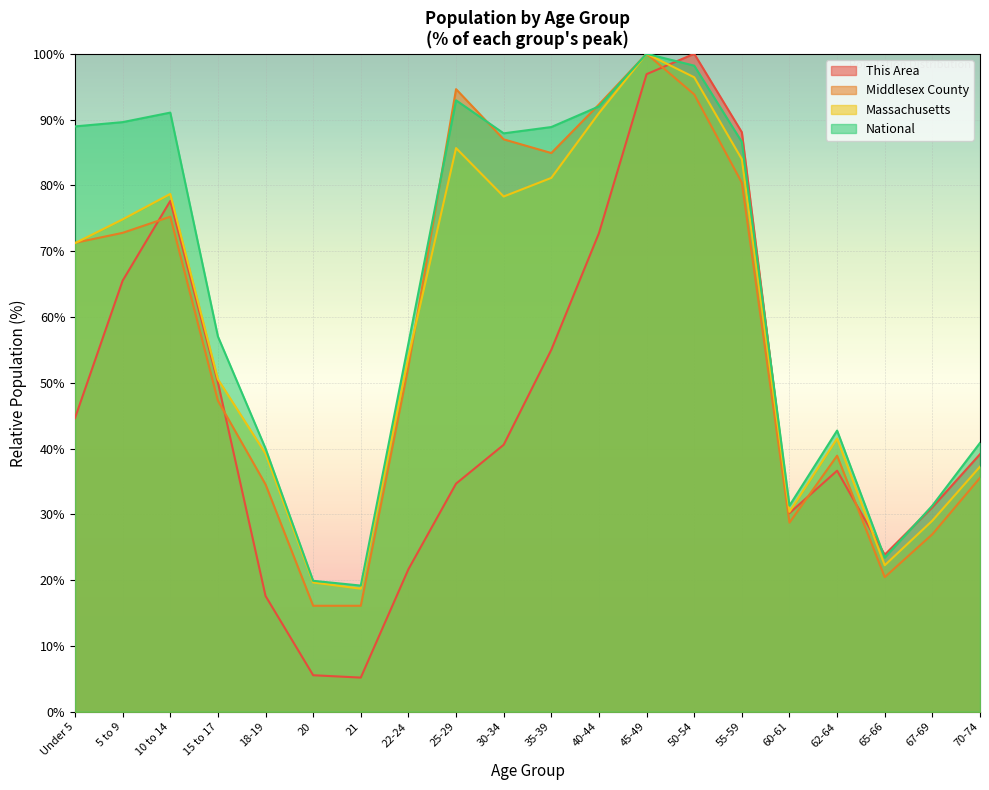

At which label is National closest to 59?

15 to 17